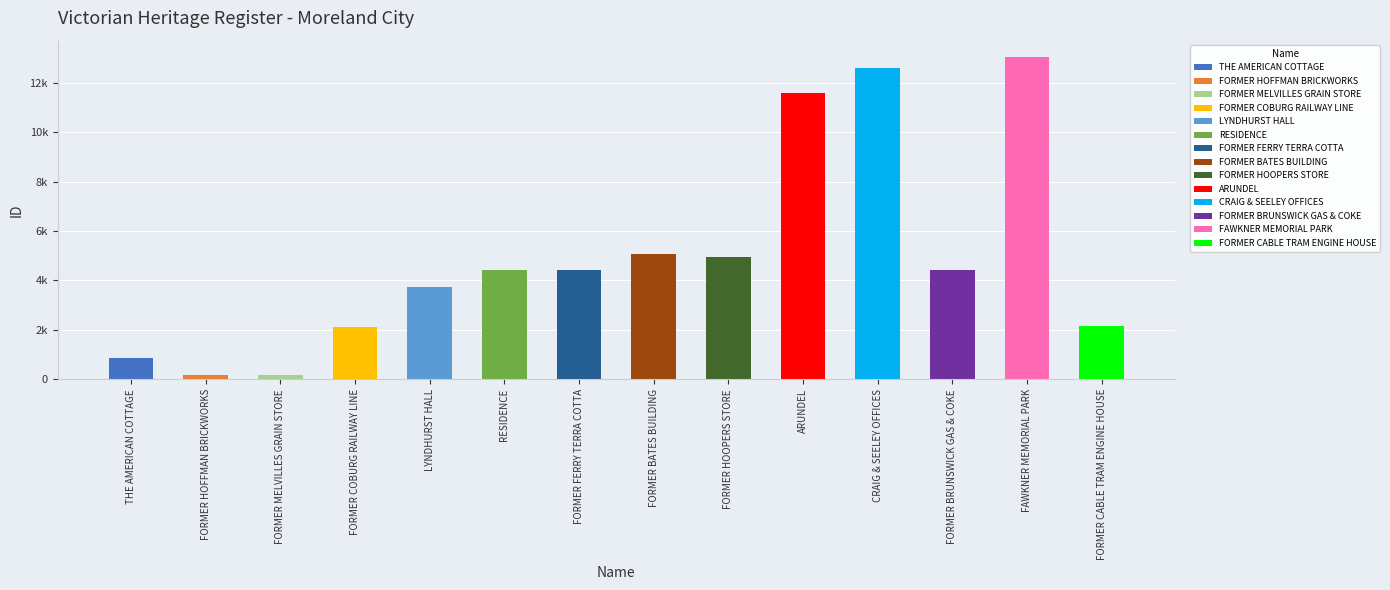

What is the difference between the values at FORMER MELVILLES GRAIN STORE and FORMER CABLE TRAM ENGINE HOUSE?

1984